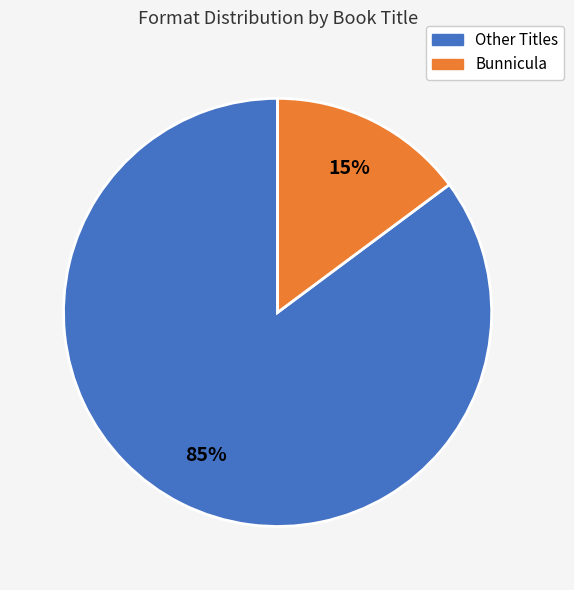

To the nearest percent, what is the average slice percentage?

50%